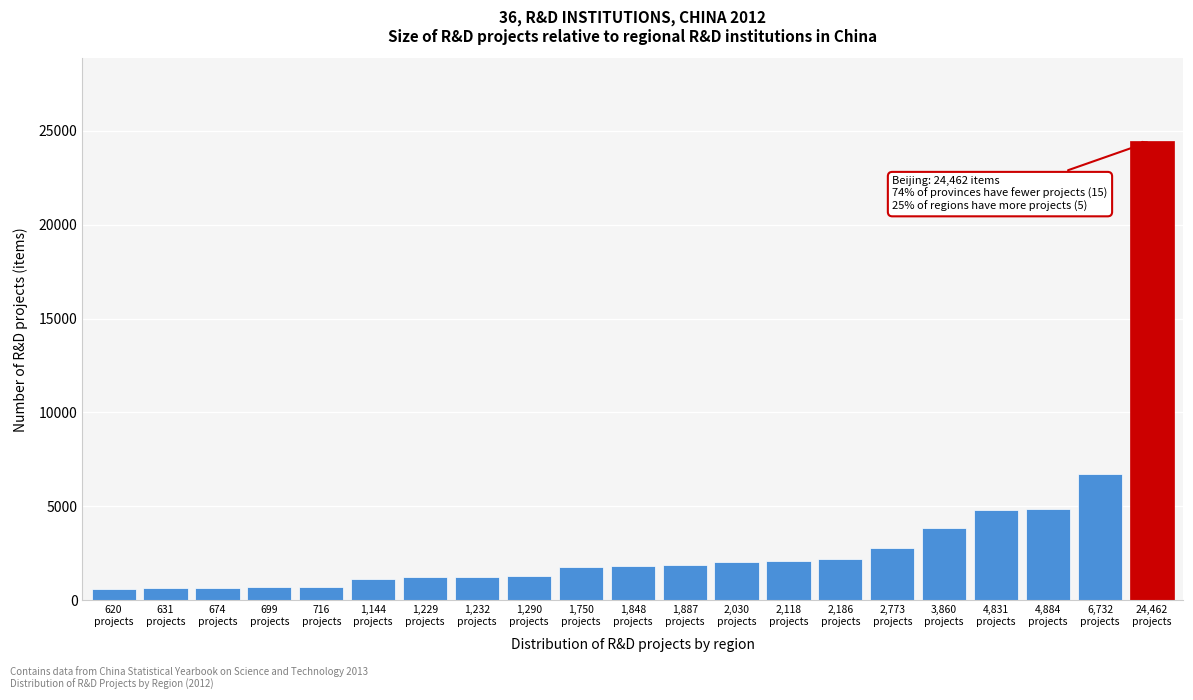

What is the smallest value displayed?

620